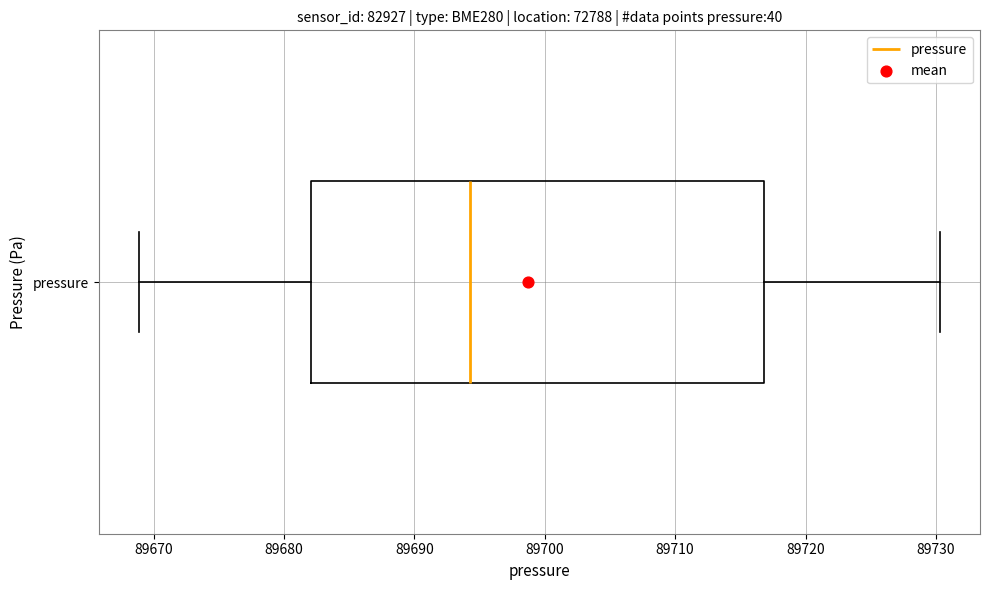

Where does the right whisker of the box for pressure end on the x-axis? The values are not printed on the chart, so give them approximately, as read against the axis.

89730